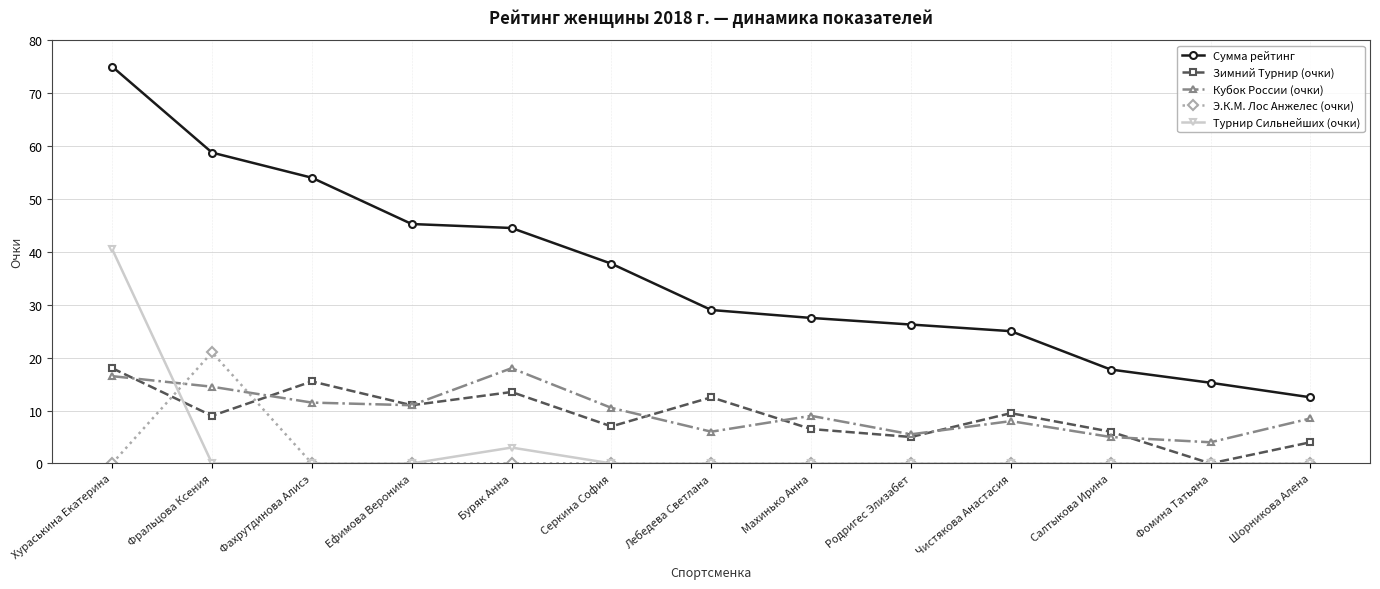

How many lines are shown in the chart?

5